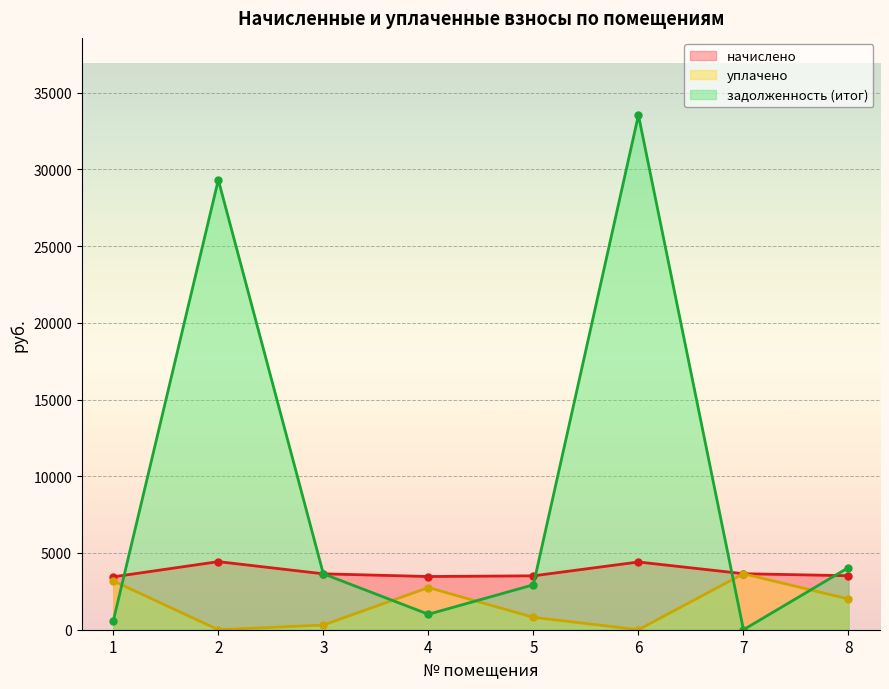

Which category has the highest value in the задолженность (итог) series?

6